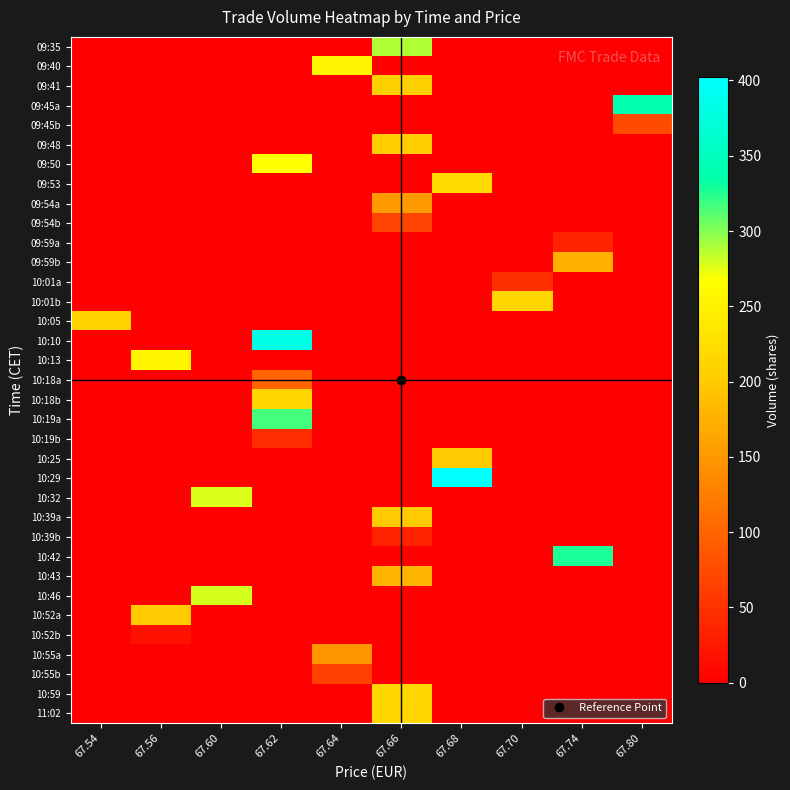

Rank the series by their maximum value, from highest to lowest.

10:29, 10:10, 09:45a, 10:42, 10:19a, 09:35, 10:46, 10:32, 09:50, 10:13, 09:40, 09:53, 10:59, 10:01b, 10:18b, 11:02, 10:05, 09:41, 09:48, 10:25, 10:39a, 10:52a, 10:43, 09:59b, 09:54a, 10:55a, 10:18a, 09:45b, 09:54b, 10:55b, 10:01a, 10:19b, 09:59a, 10:39b, 10:52b